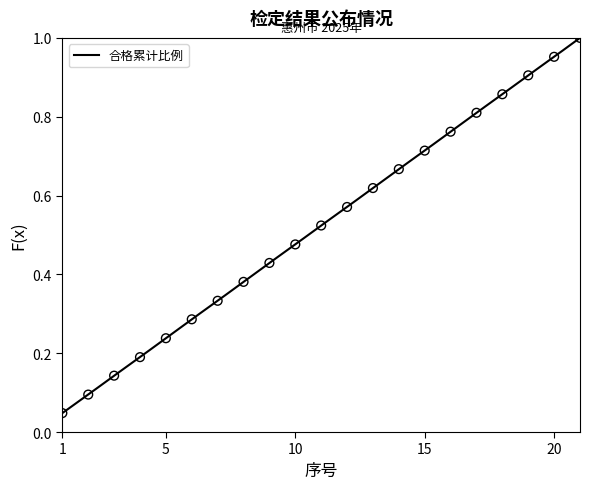

Between 7 and 1, which is larger?

7